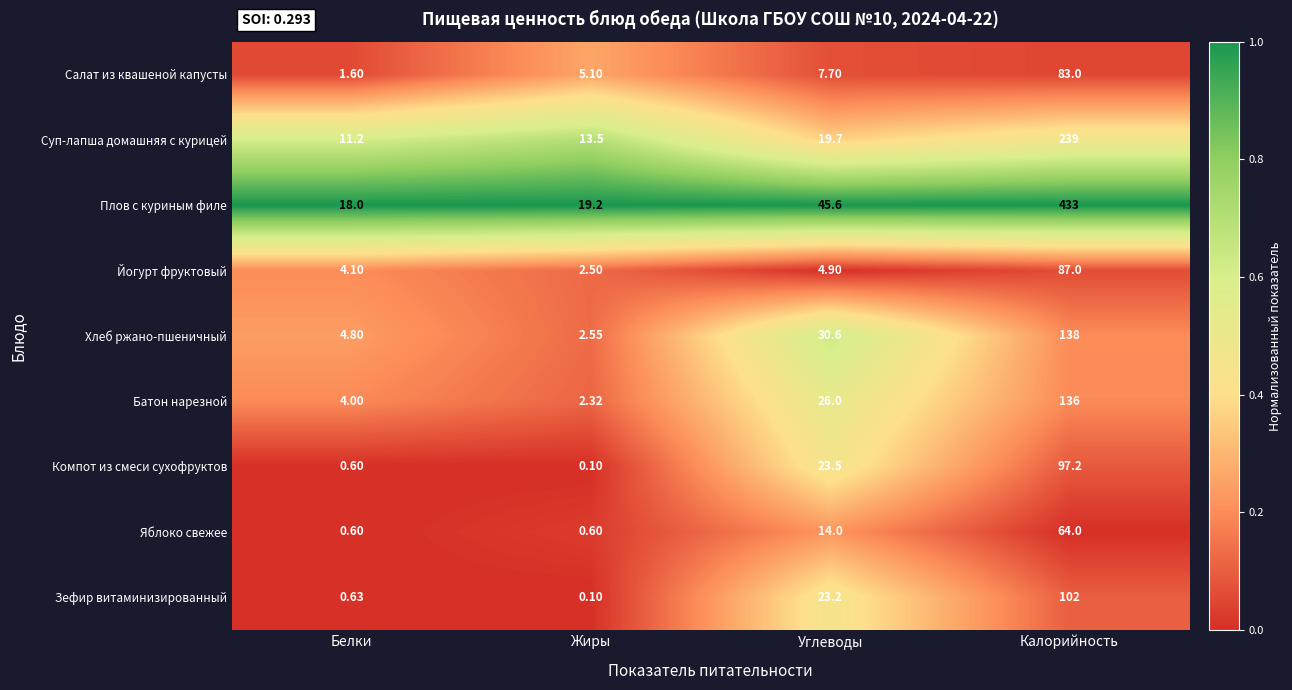

Which category has the highest value in the Плов с куриным филе series?

Калорийность